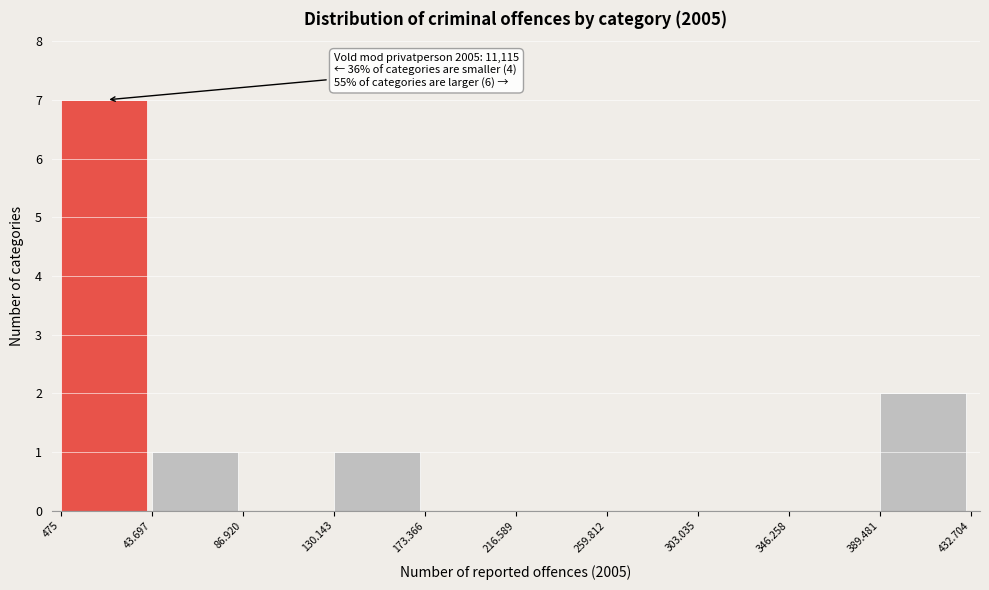

Reading left to right, what are all the values shown in this chart?

475=7	43.697=1	86.920=0	130.143=1	173.366=0	216.589=0	259.812=0	303.035=0	346.258=0	389.481=2